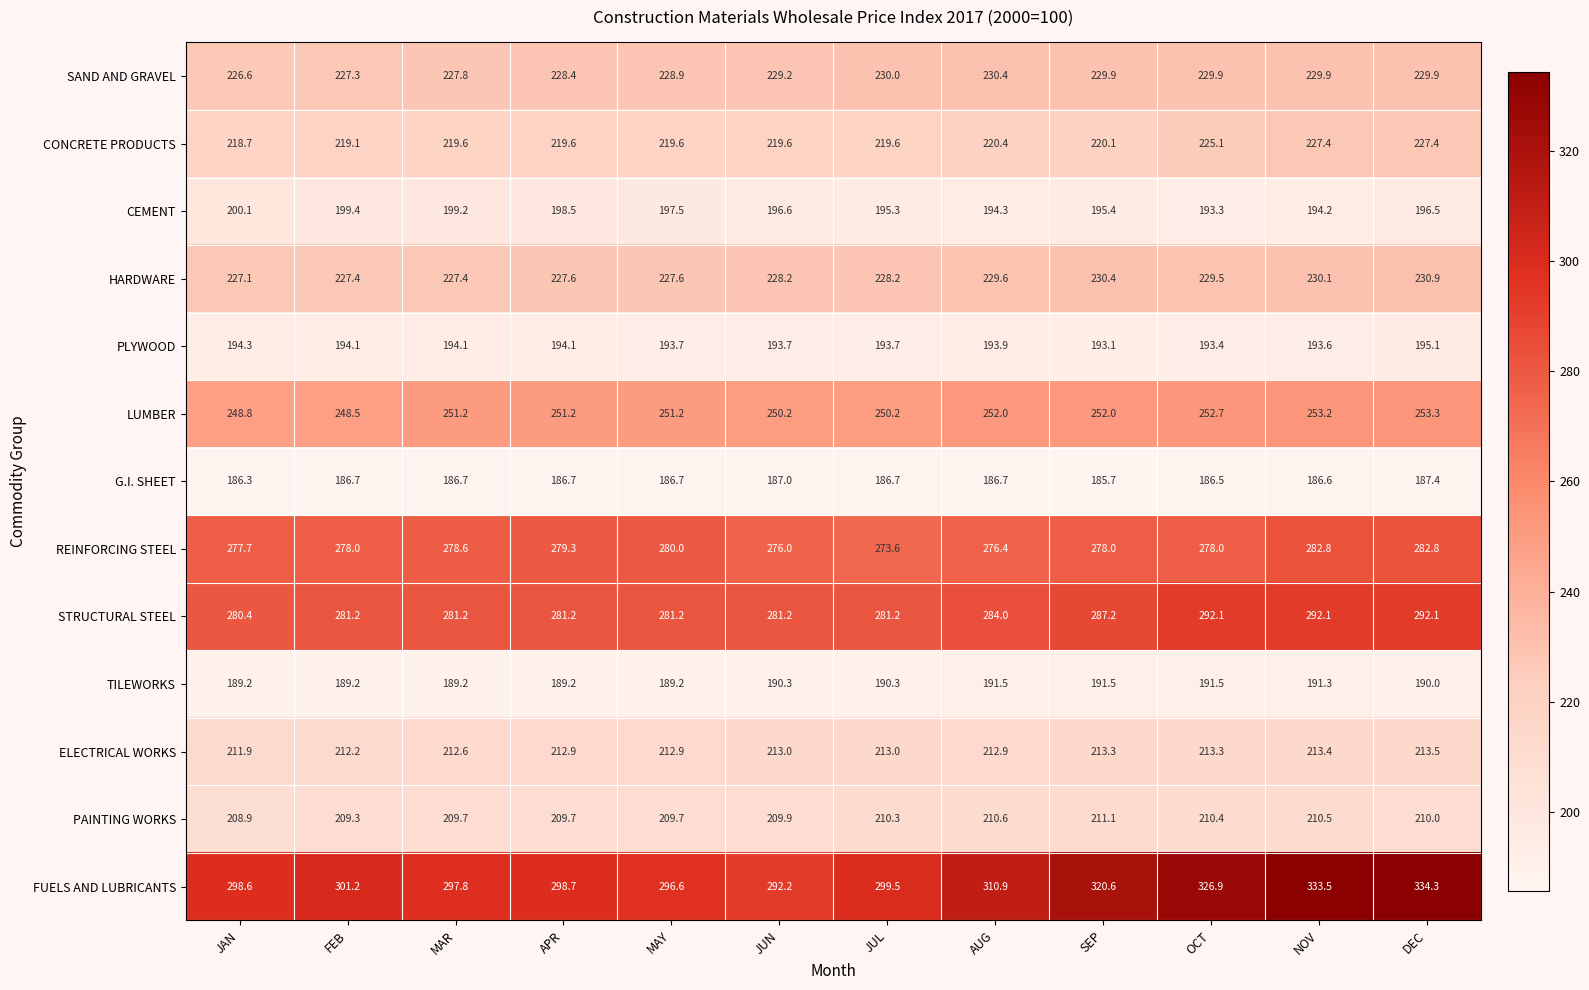

How many data points does each series have?

12